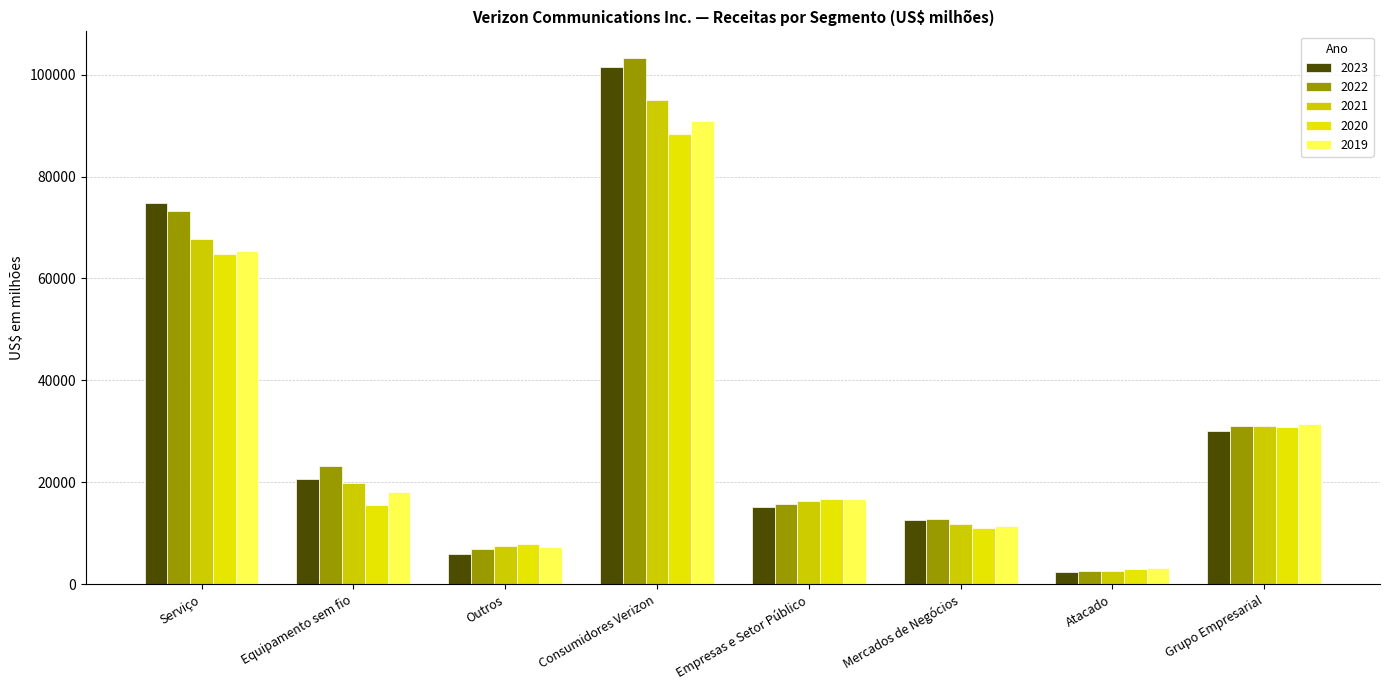

Reading left to right, list all the values displayed in this chart.

2023: Serviço=74874	Equipamento sem fio=20645	Outros=5898	Consumidores Verizon=101417	Empresas e Setor Público=15076	Mercados de Negócios=12697	Atacado=2313	Grupo Empresarial=30086
2022: Serviço=73139	Equipamento sem fio=23168	Outros=6996	Consumidores Verizon=103303	Empresas e Setor Público=15692	Mercados de Negócios=12753	Atacado=2584	Grupo Empresarial=31029
2021: Serviço=67723	Equipamento sem fio=19781	Outros=7568	Consumidores Verizon=95072	Empresas e Setor Público=16387	Mercados de Negócios=11906	Atacado=2680	Grupo Empresarial=30973
2020: Serviço=64884	Equipamento sem fio=15492	Outros=7916	Consumidores Verizon=88292	Empresas e Setor Público=16767	Mercados de Negócios=11112	Atacado=3013	Grupo Empresarial=30892
2019: Serviço=65384	Equipamento sem fio=18048	Outros=7384	Consumidores Verizon=90816	Empresas e Setor Público=16737	Mercados de Negócios=11447	Atacado=3198	Grupo Empresarial=31382